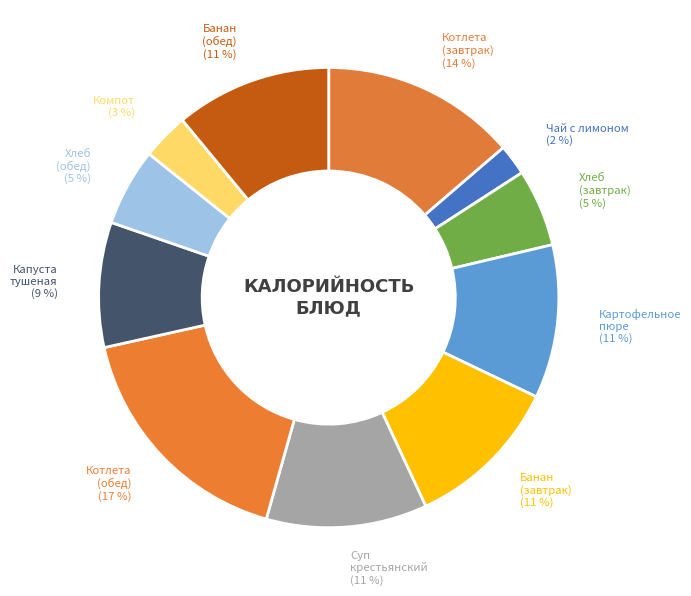

Rank the categories by value from highest to lowest.

Котлета из говядины (обед), Котлета из говядины (завтрак), Суп крестьянский с крупой, Банан (завтрак), Банан (обед), Картофельное пюре, Капуста тушеная, Хлеб пшеничный (завтрак), Хлеб пшеничный (обед), Компот из яблок и вишни, Чай с лимоном и сахаром